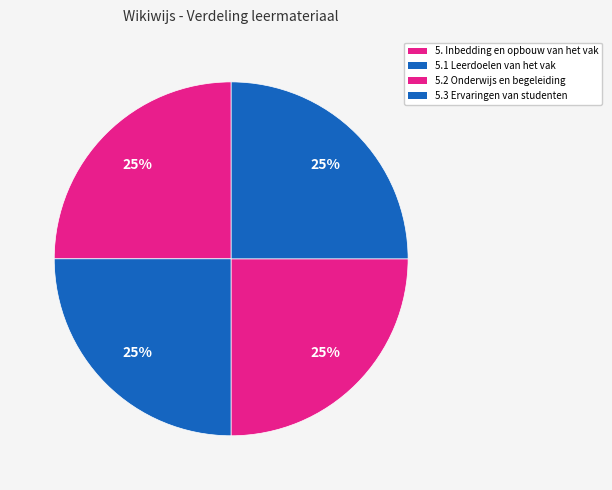

Is the sum of 5. Inbedding en opbouw van het vak and 5.2 Onderwijs en begeleiding greater than half?

No